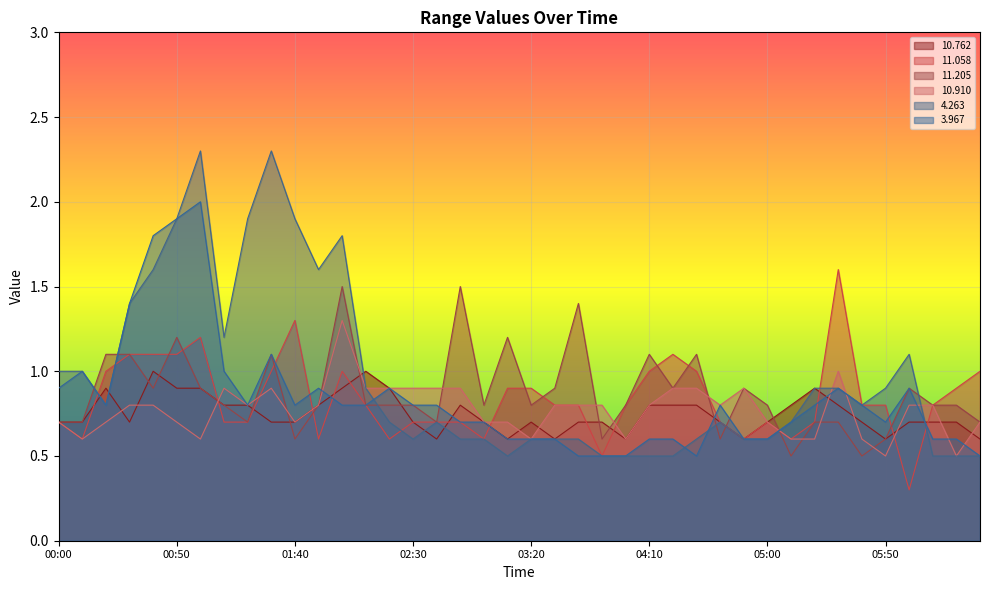

How many lines are shown in the chart?

6